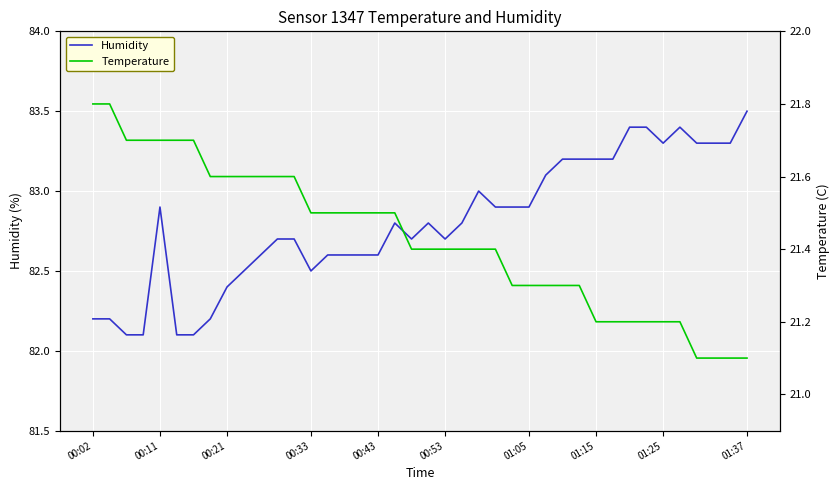

True or false: Temperature has more than 2 points higher than both neighbors.

False